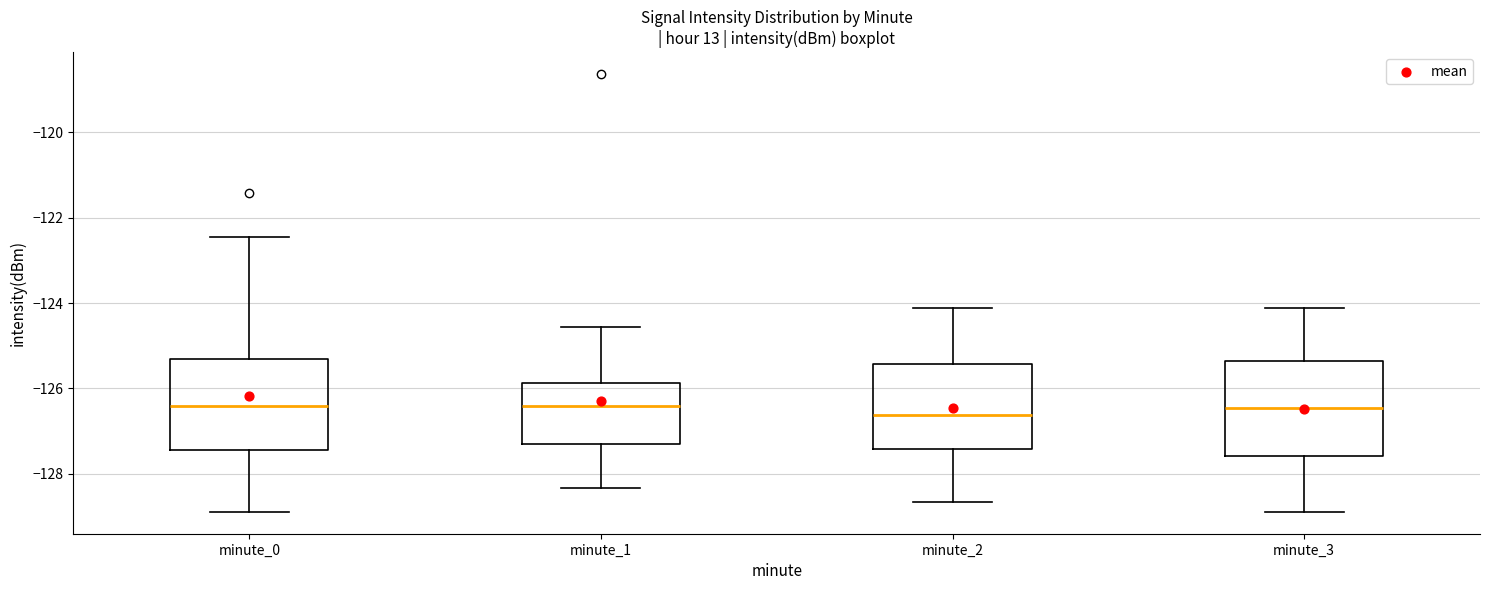

Reading left to right, transcribe this box plot: for each box, give where its median line is, the range the box spans, and where its two whiskers end, as read against the y-axis. The values are not printed on the chart, so give them approximately, as read against the axis.

minute_0: median -126.4, box -127.4 to -125.4, whiskers -128.8 to -122.4
minute_1: median -126.4, box -127.2 to -125.8, whiskers -128.4 to -124.6
minute_2: median -126.6, box -127.4 to -125.4, whiskers -128.6 to -124.2
minute_3: median -126.4, box -127.6 to -125.4, whiskers -128.8 to -124.2